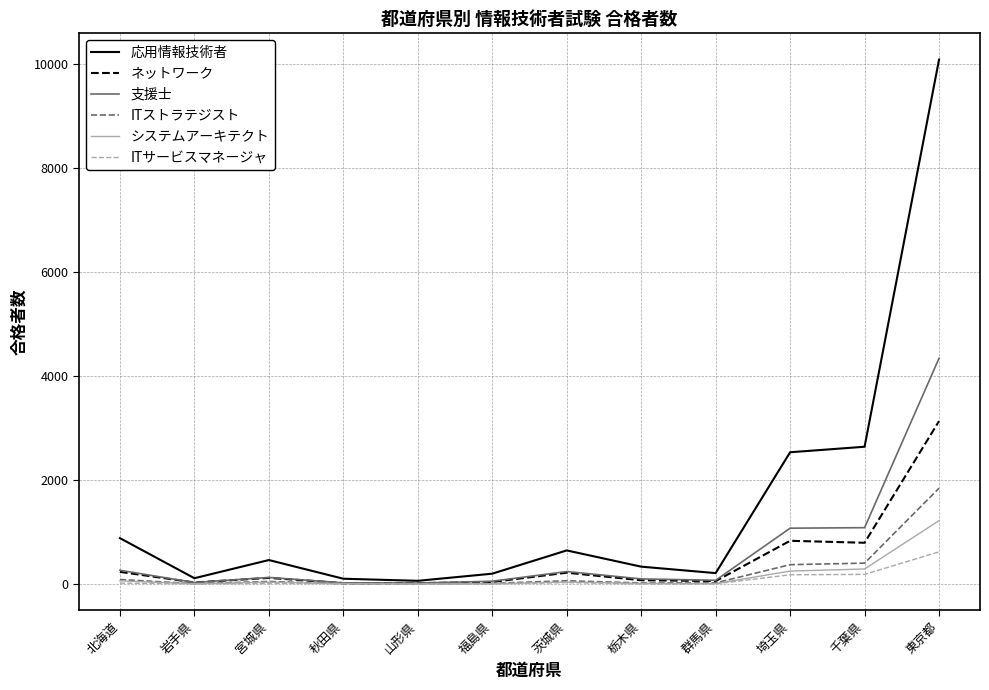

The 支援士 series shows 267 at 北海道. True or false?

True